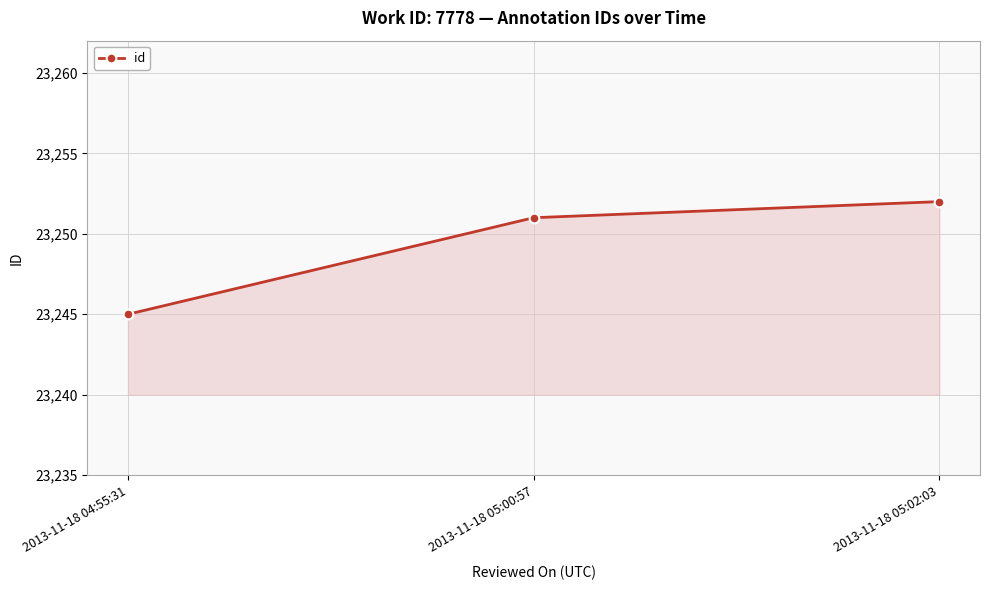

What is the difference between the second highest and minimum values?

6